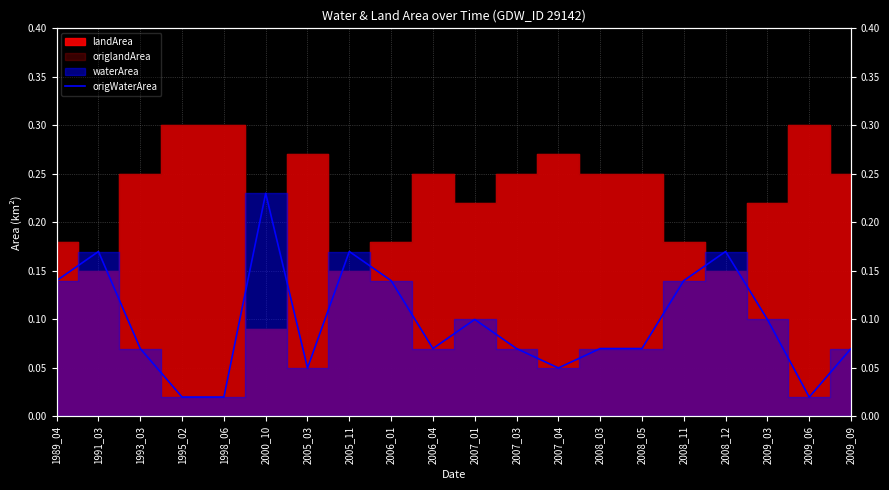

Reading left to right, what are all the values shown in this chart?

1989_04=0.1	1991_03=0.2	1993_03=0.1	1995_02=0.0	1998_06=0.0	2000_10=0.2	2005_03=0.1	2005_11=0.2	2006_01=0.1	2006_04=0.1	2007_01=0.1	2007_03=0.1	2007_04=0.1	2008_03=0.1	2008_05=0.1	2008_11=0.1	2008_12=0.2	2009_03=0.1	2009_06=0.0	2009_09=0.1